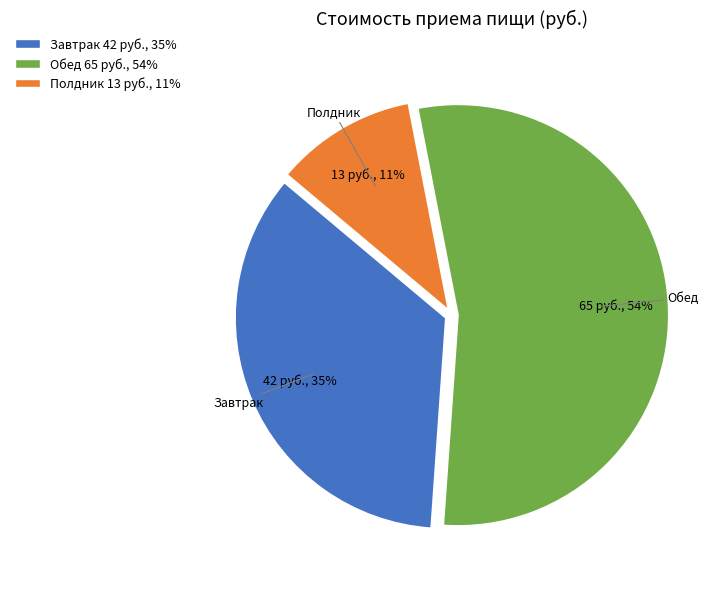

True or false: Завтрак accounts for 22% of the total.

False